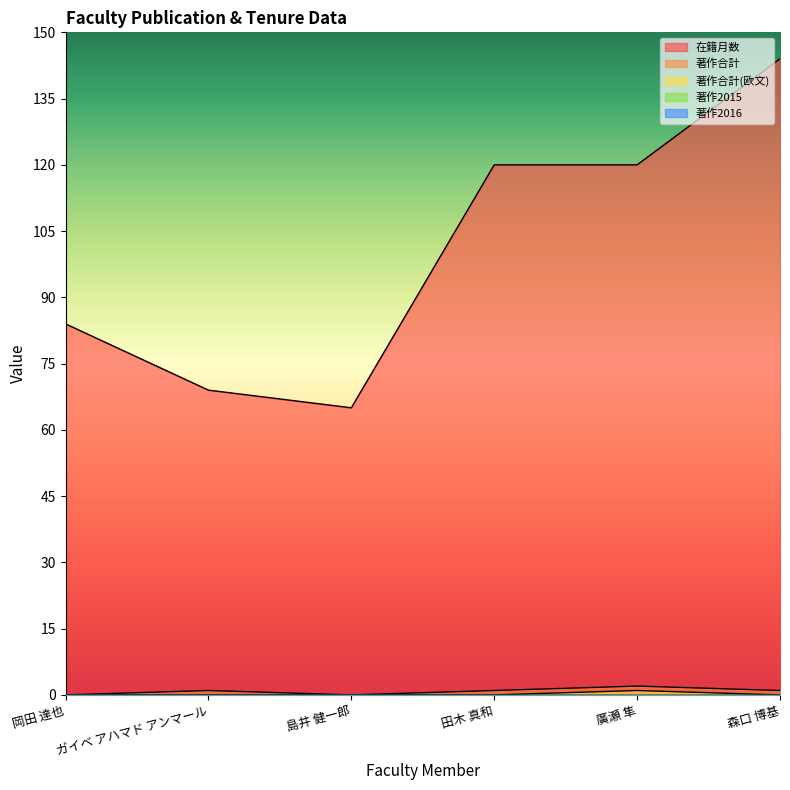

Which series has the largest total across all categories?

在籍月数